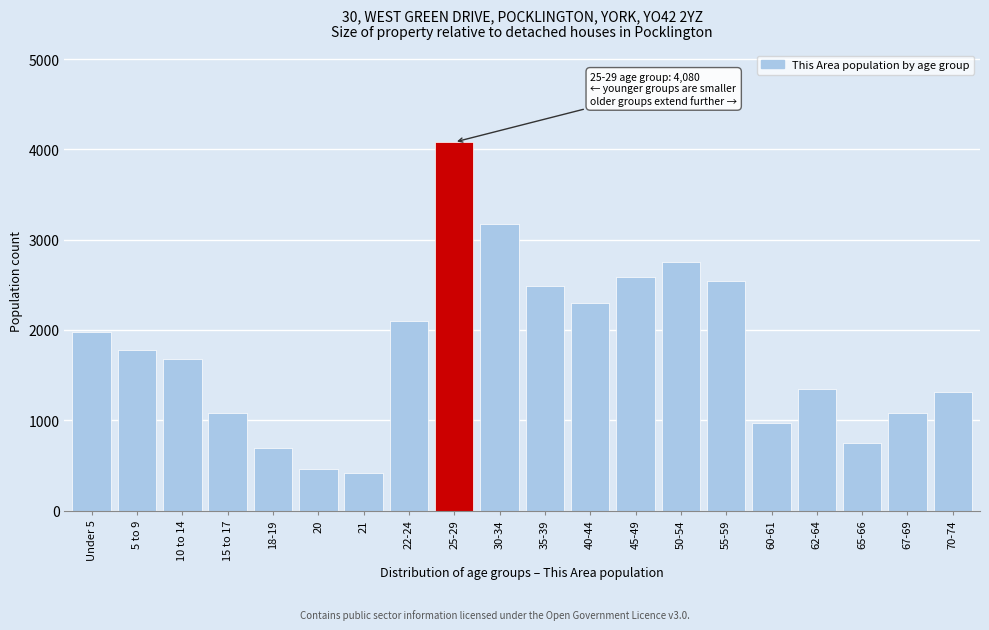

What is the label of the 12th bar from the right?

25-29